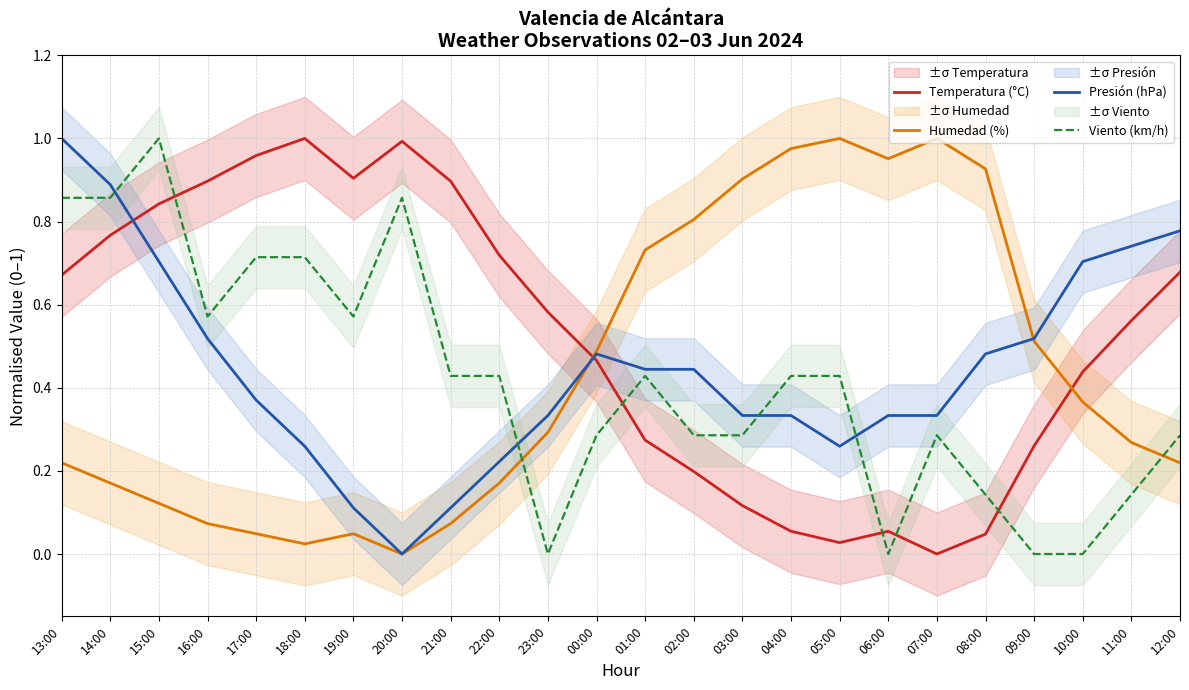

At which label does Presión (hPa) reach its peak?

13:00